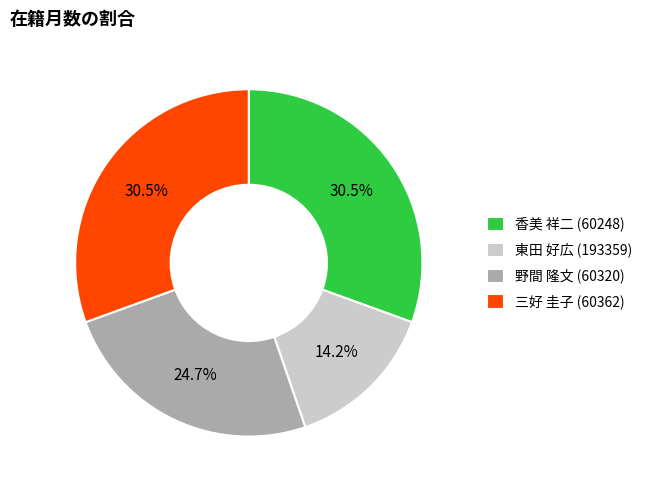

Is there any slice that represents more than half of the pie?

No